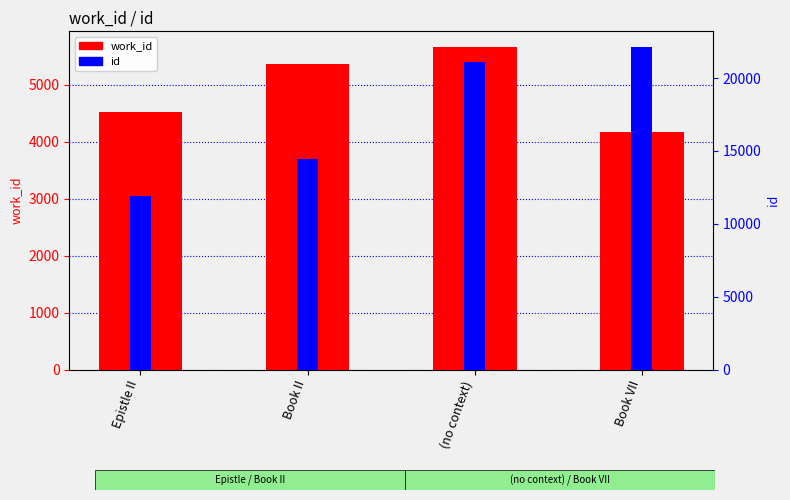

Which category has the highest value in the id series?

Book VII